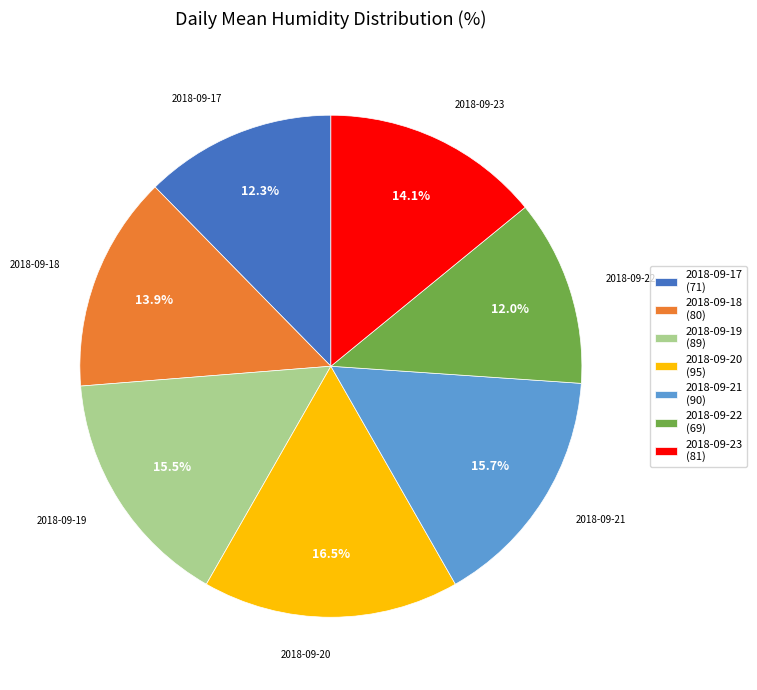

Does 2018-09-18 (80) account for over 50% of the chart?

No